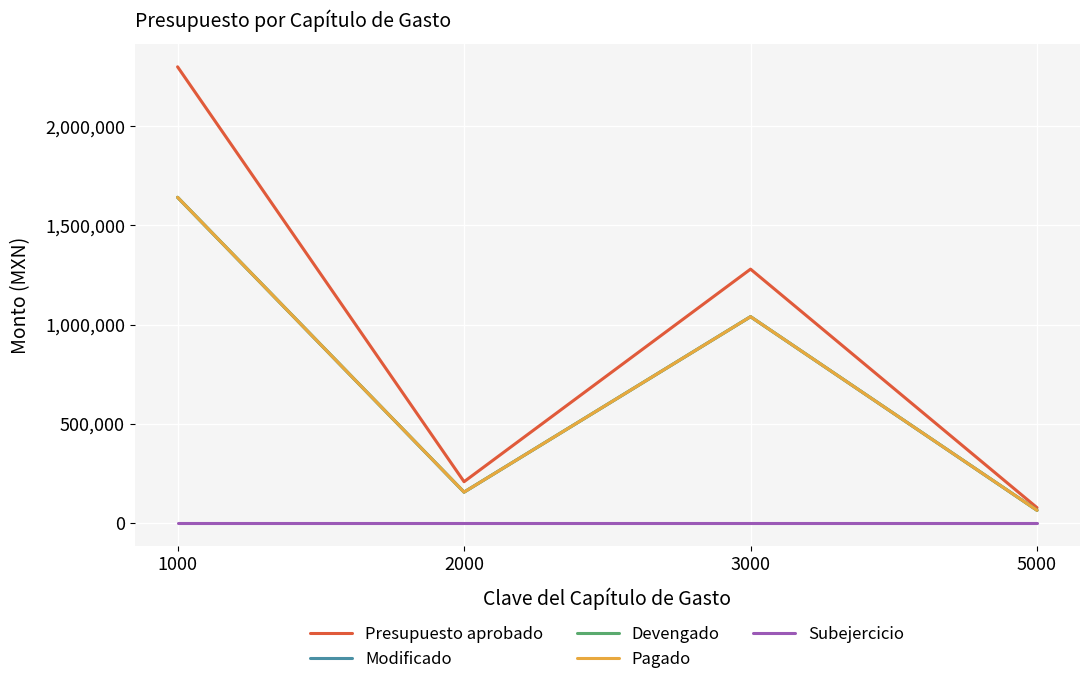

Reading right to left, extract all data points from this chart.

Presupuesto aprobado: 77000	1279802	208000	2299857
Modificado: 63822	1040071	155476	1641791
Devengado: 63822	1040071	155476	1641791
Pagado: 63822	1040071	155476	1641791
Subejercicio: 0	0	0	0